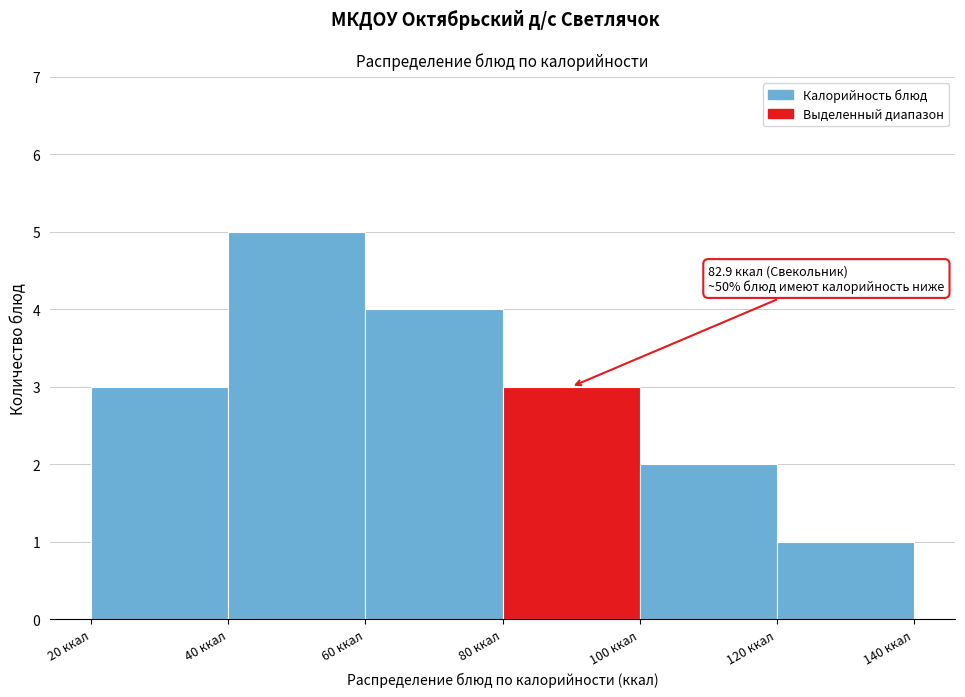

Which range on the x-axis has the tallest bar?

40 to 60